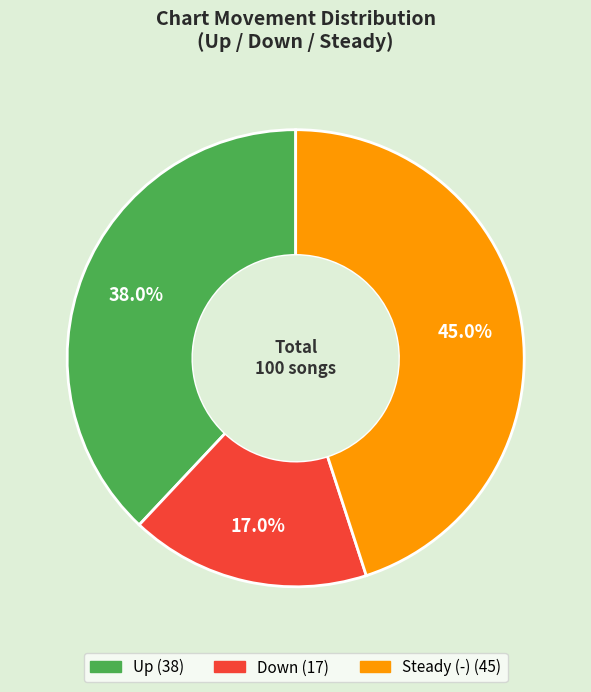

How many slices are in this pie chart?

3